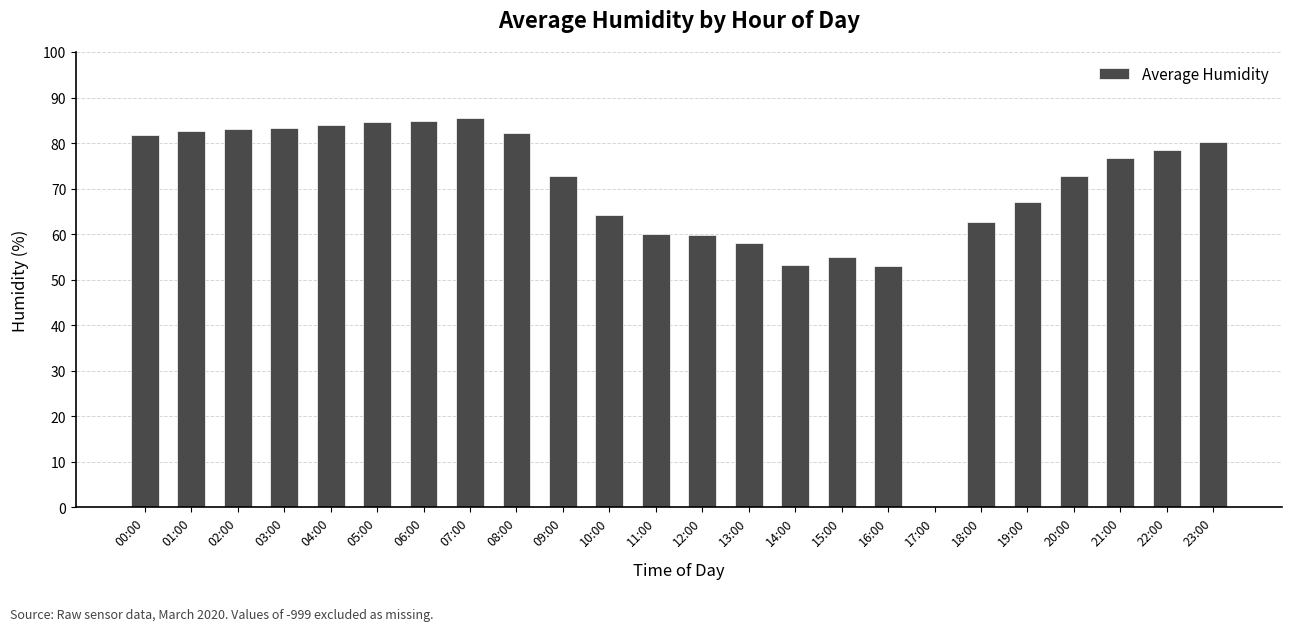

Between 06:00 and 13:00, which is larger?

06:00